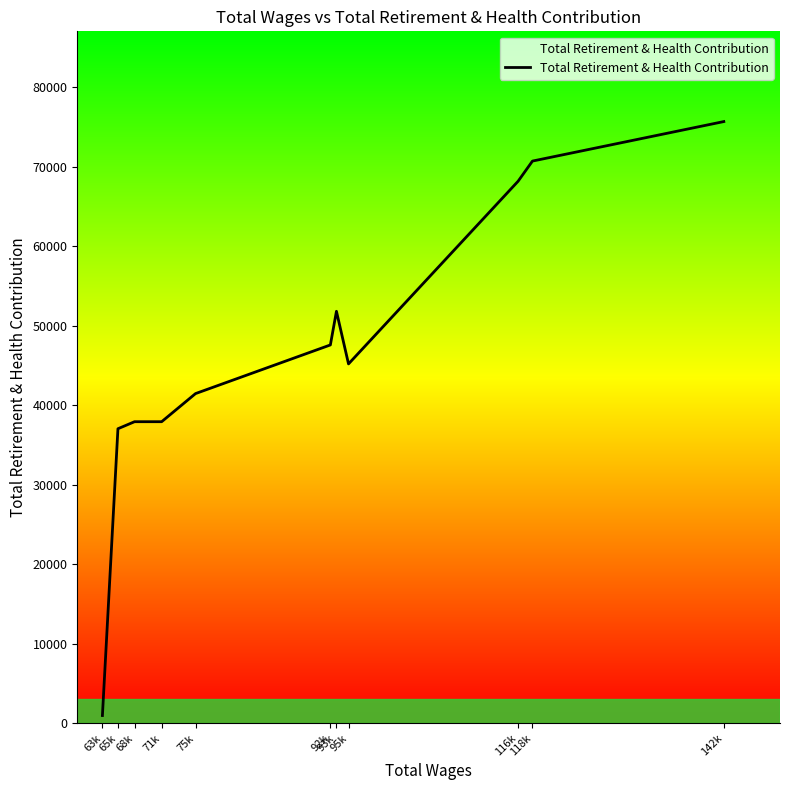

Which has a higher value, 71k or 65k?

71k